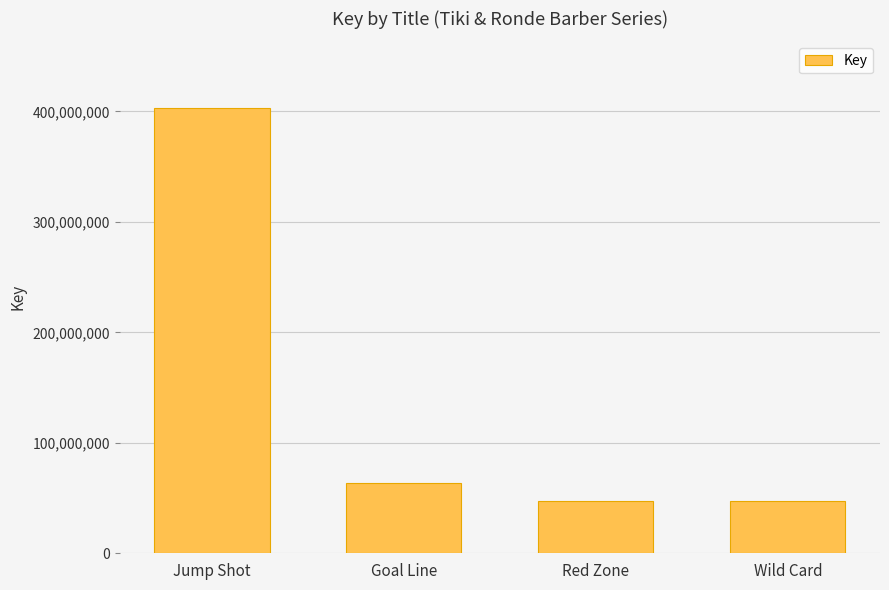

What position from the left is Jump Shot?

1